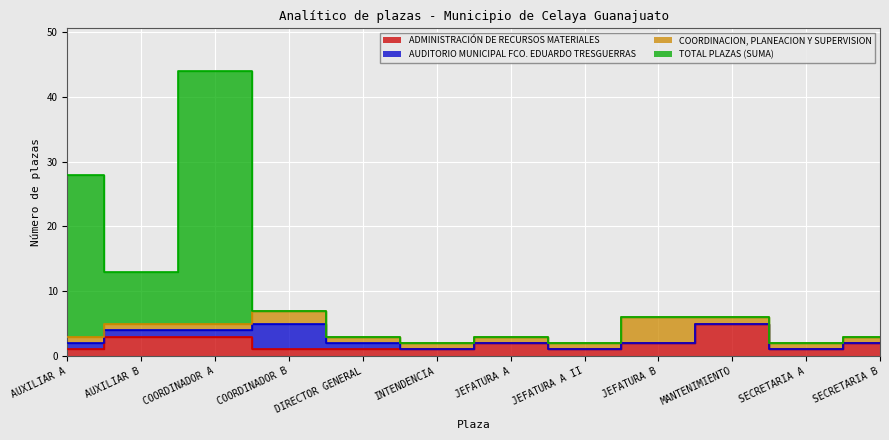

List the labels in order of ADMINISTRACIÓN DE RECURSOS MATERIALES value, smallest first.

AUXILIAR A, COORDINADOR B, DIRECTOR GENERAL, INTENDENCIA, JEFATURA A II, SECRETARIA A, JEFATURA A, JEFATURA B, SECRETARIA B, AUXILIAR B, COORDINADOR A, MANTENIMIENTO